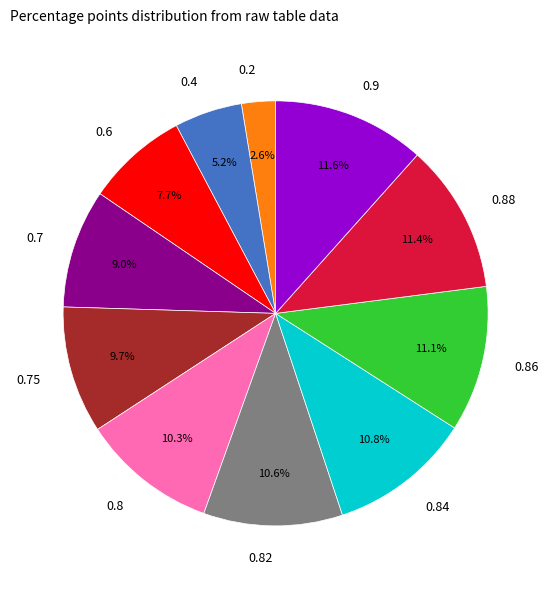

To the nearest percent, what is the difference between the 0.2 and 0.7 slice percentages?

6%